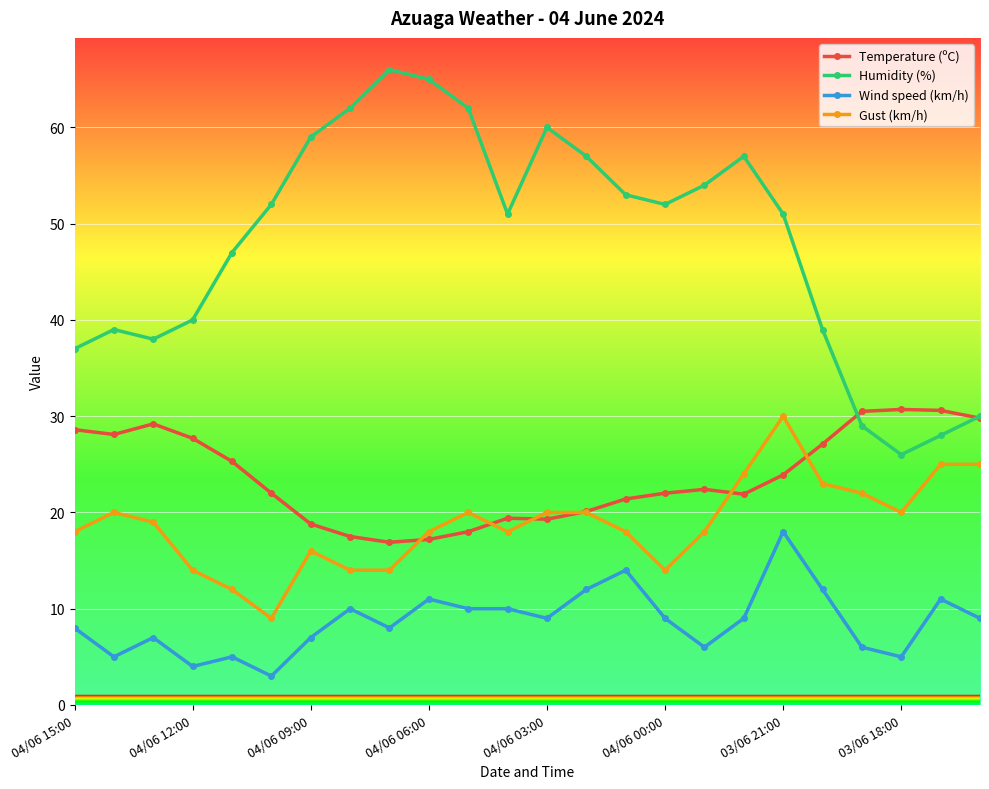

How many categories are shown in the chart?

24